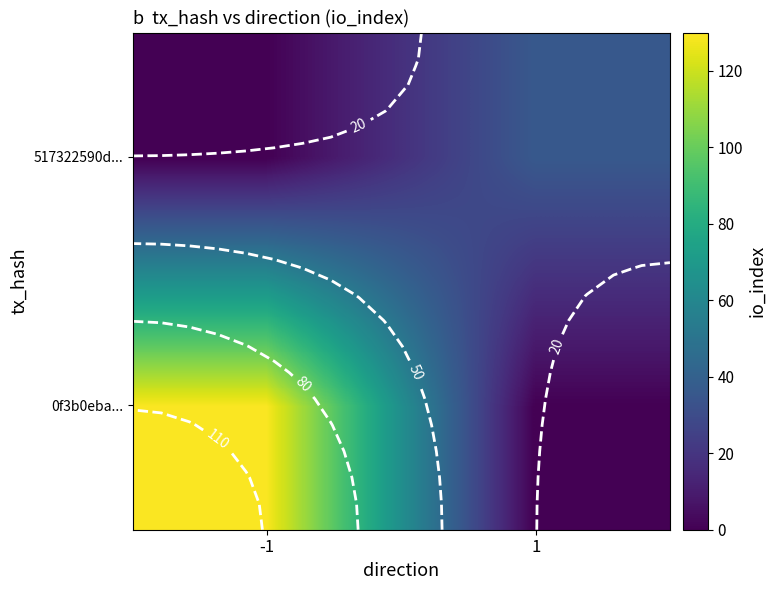

What is the total value across all series at 1?

36